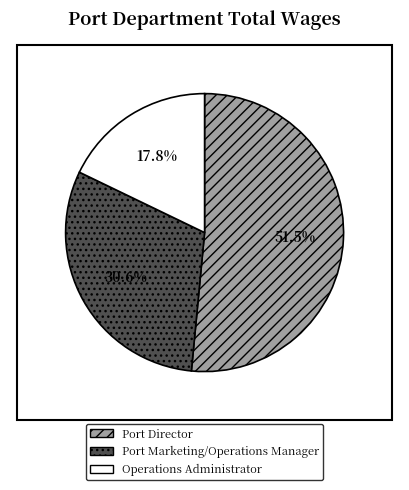

Combined, do Port Director and Port Marketing/Operations Manager account for over 50%?

Yes